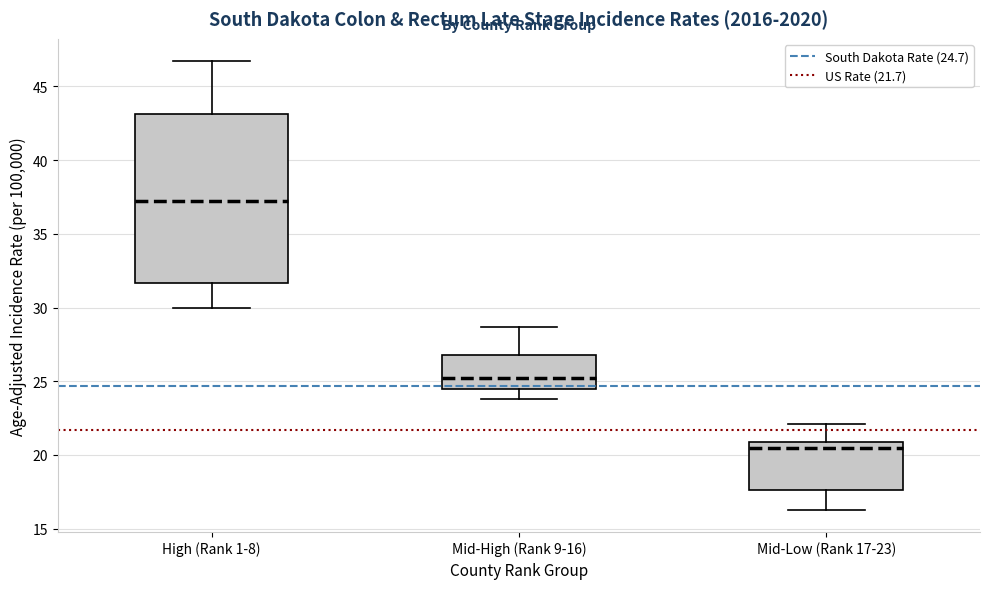

Reading left to right, read every box against the y-axis: the position of its median line, the range the box covers, and the ends of its whiskers. The values are not printed on the chart, so give them approximately, as read against the axis.

High (Rank 1-8): median 37.0, box 31.5 to 43.0, whiskers 30.0 to 46.5
Mid-High (Rank 9-16): median 25.0, box 24.5 to 27.0, whiskers 24.0 to 28.5
Mid-Low (Rank 17-23): median 20.5, box 17.5 to 21.0, whiskers 16.5 to 22.0